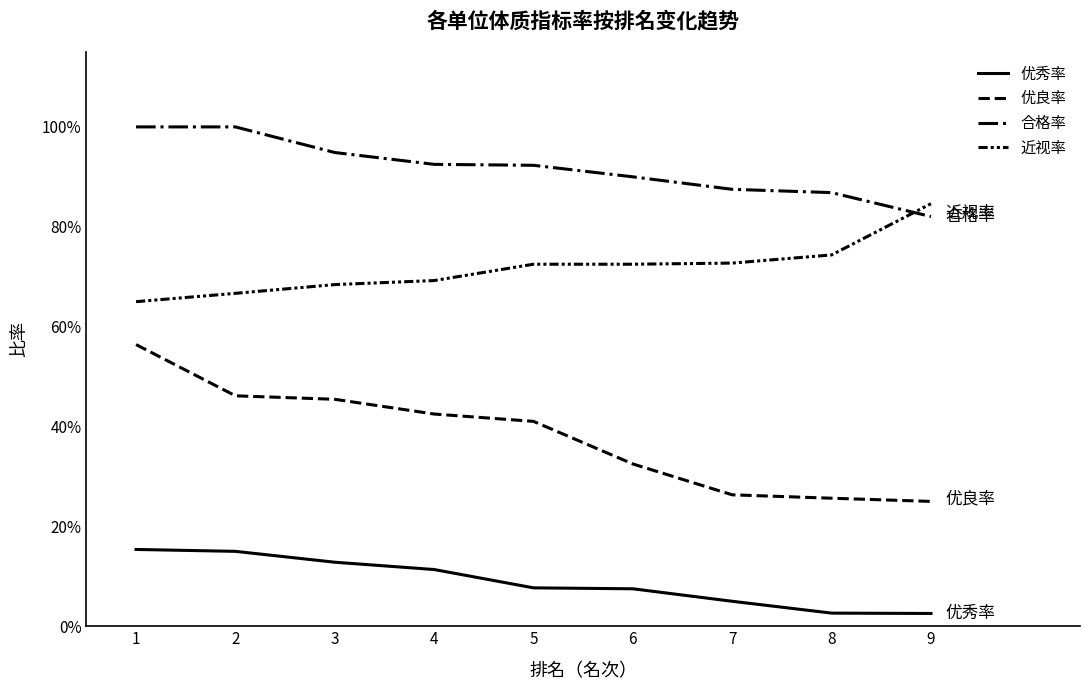

Reading left to right, extract all data points from this chart.

优秀率: 0.2	0.1	0.1	0.1	0.1	0.1	0.1	0.0	0.0
优良率: 0.6	0.5	0.5	0.4	0.4	0.3	0.3	0.3	0.2
合格率: 1.0	1.0	0.9	0.9	0.9	0.9	0.9	0.9	0.8
近视率: 0.7	0.7	0.7	0.7	0.7	0.7	0.7	0.7	0.8